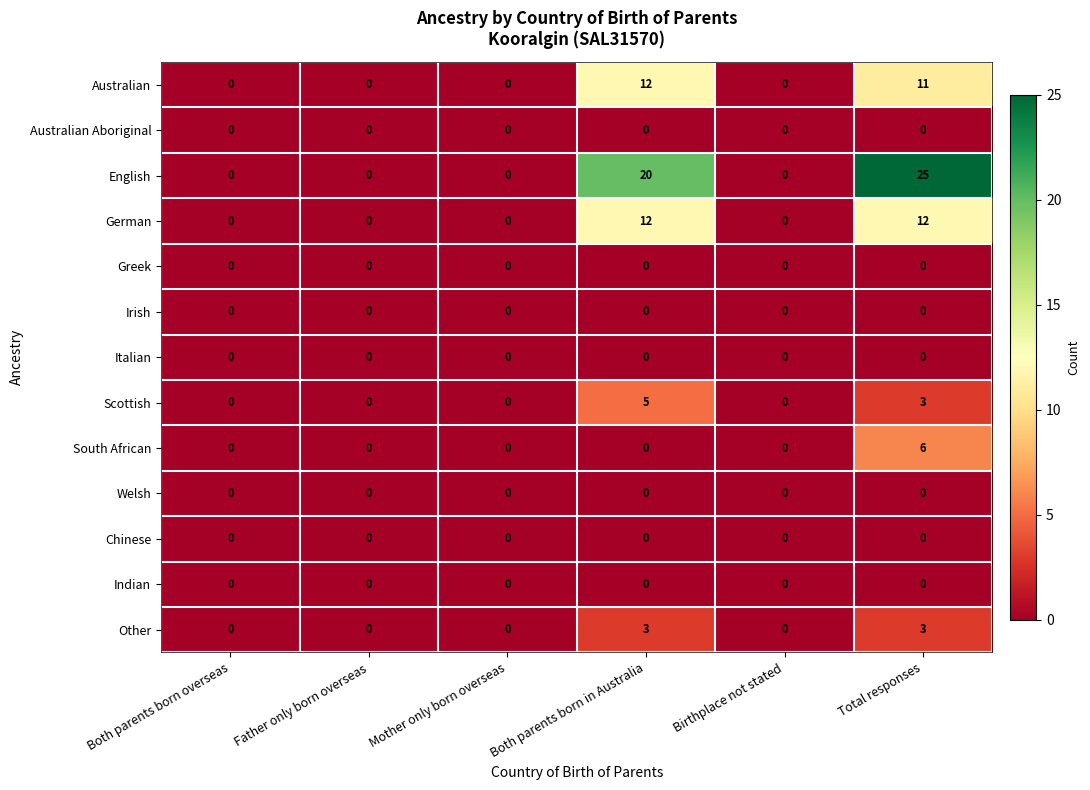

How many Other values are between 0 and 3?

6